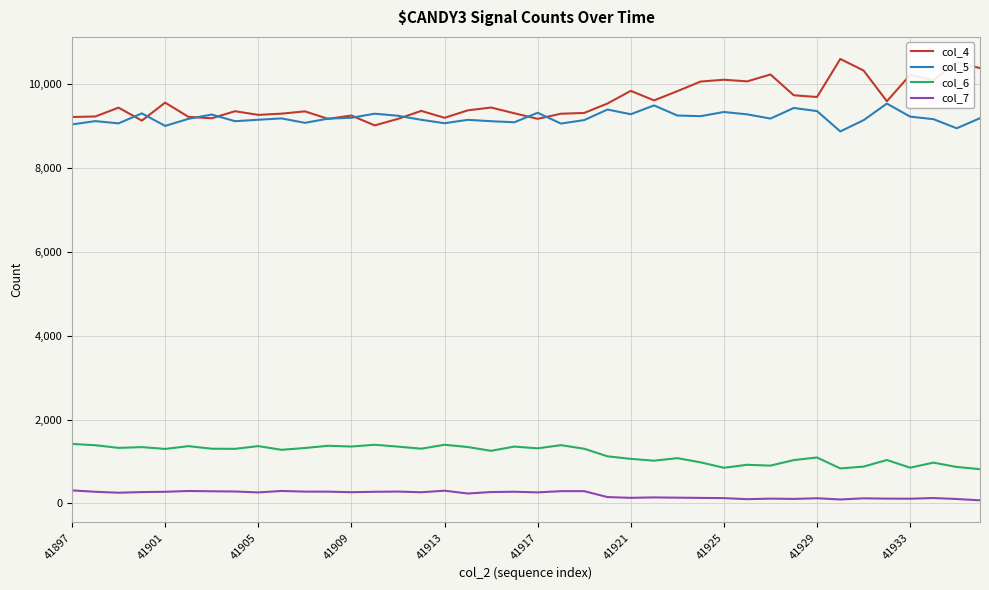

What is the smallest value displayed?

76